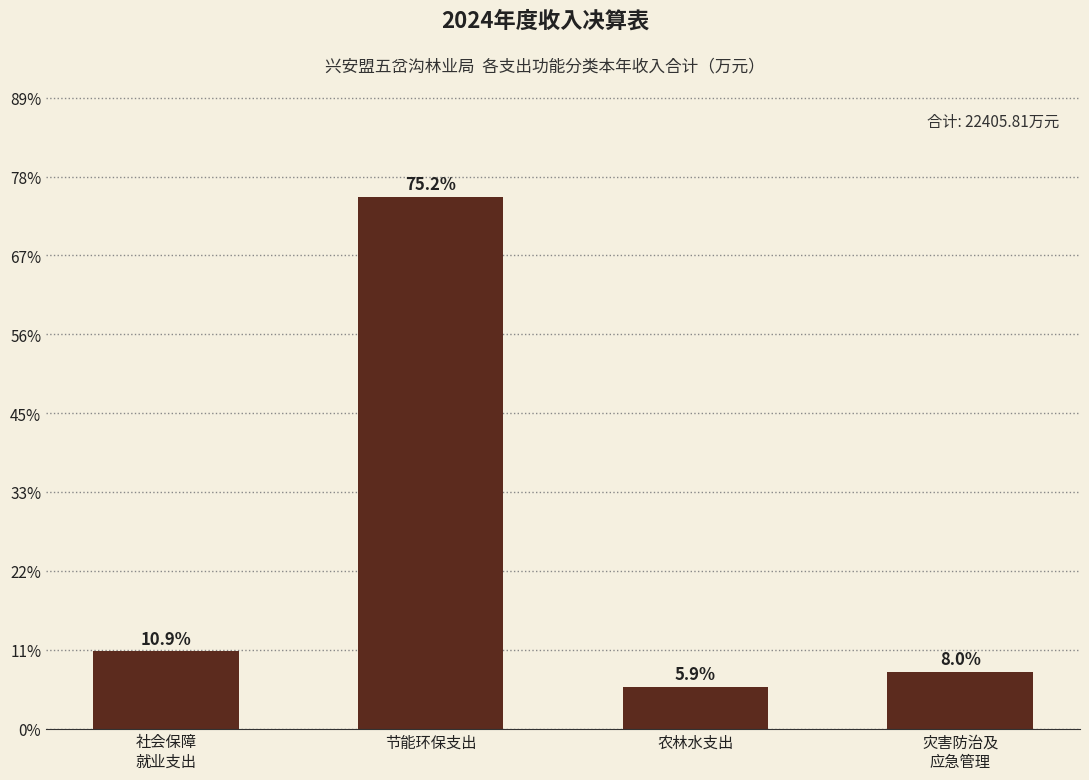

Does the chart contain any negative values?

No